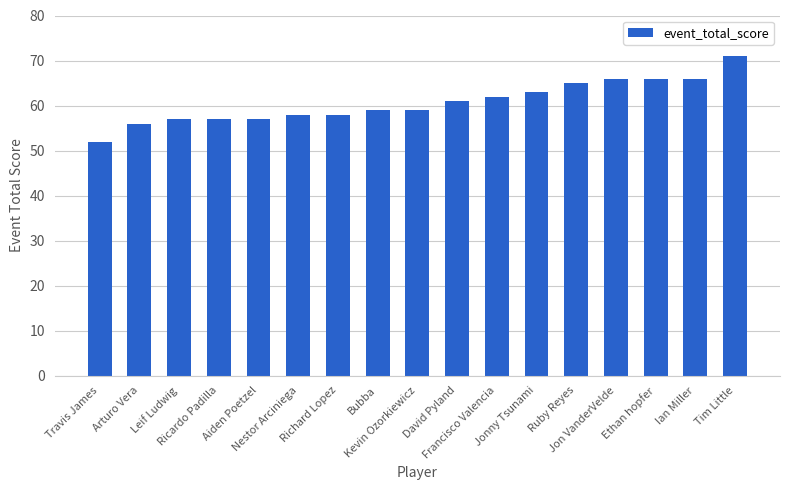

What is the change in value from Nestor Arciniega to David Pyland?

+3